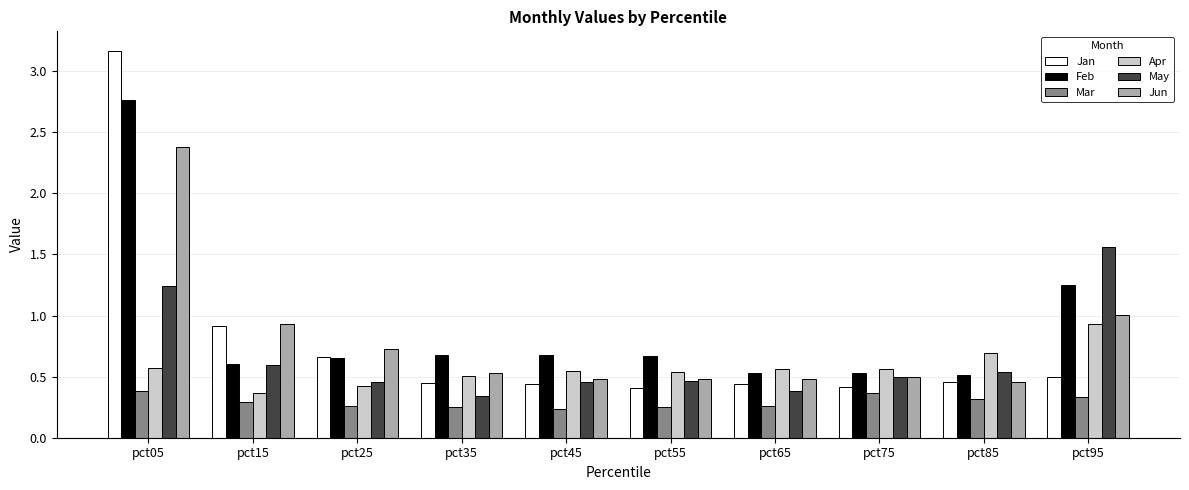

What is the sum of all Mar values?

2.9